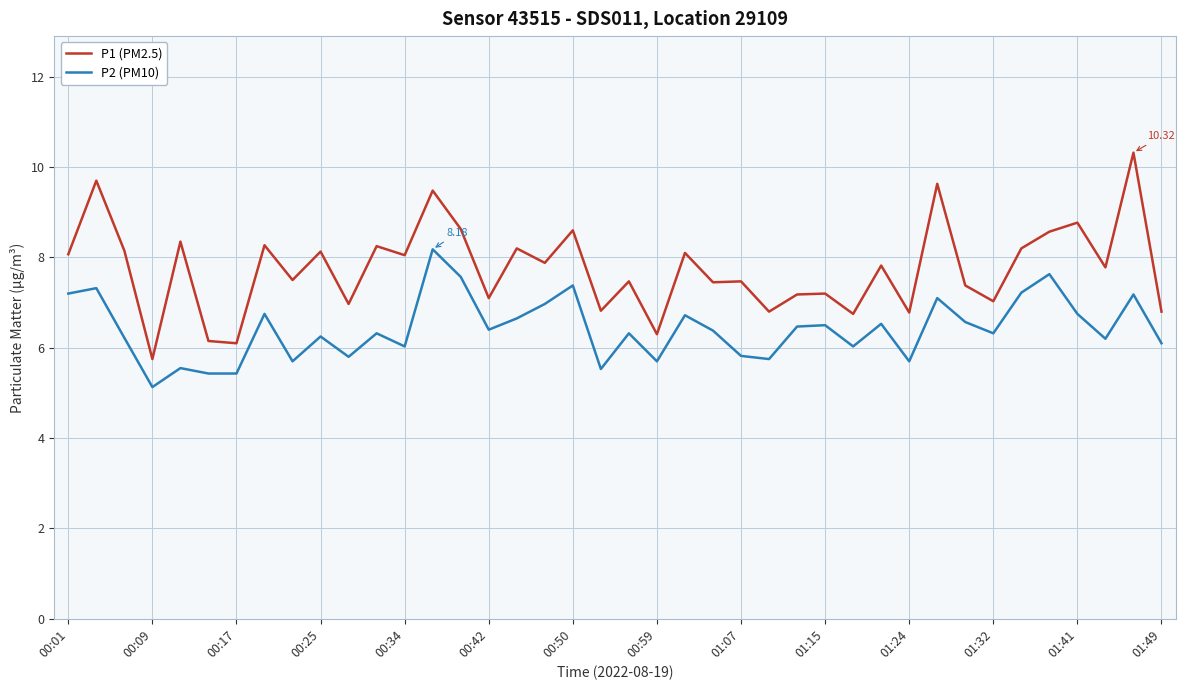

True or false: P1 (PM2.5) and P2 (PM10) intersect in this chart.

False